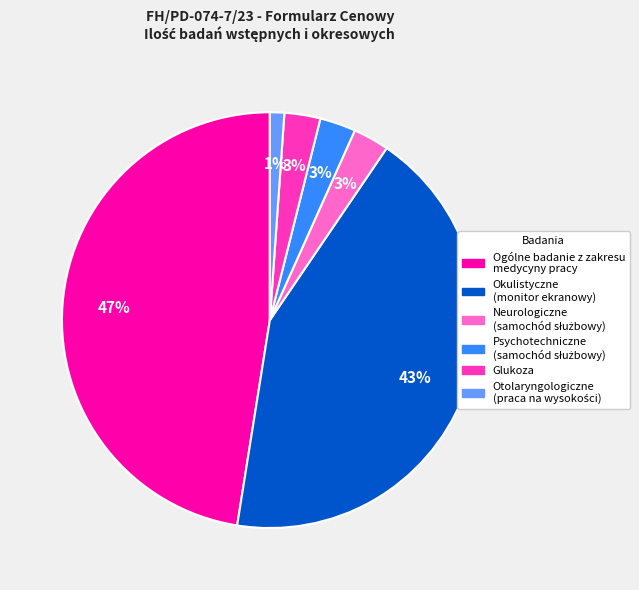

To the nearest percent, what is the difference between the largest and smallest slice percentages?

46%